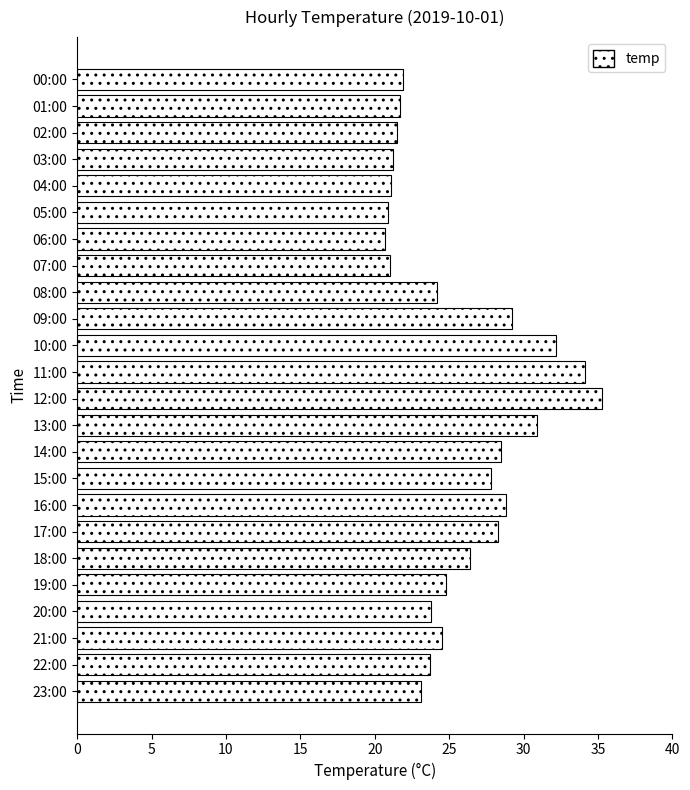

What is the difference between the maximum and minimum values?

14.6